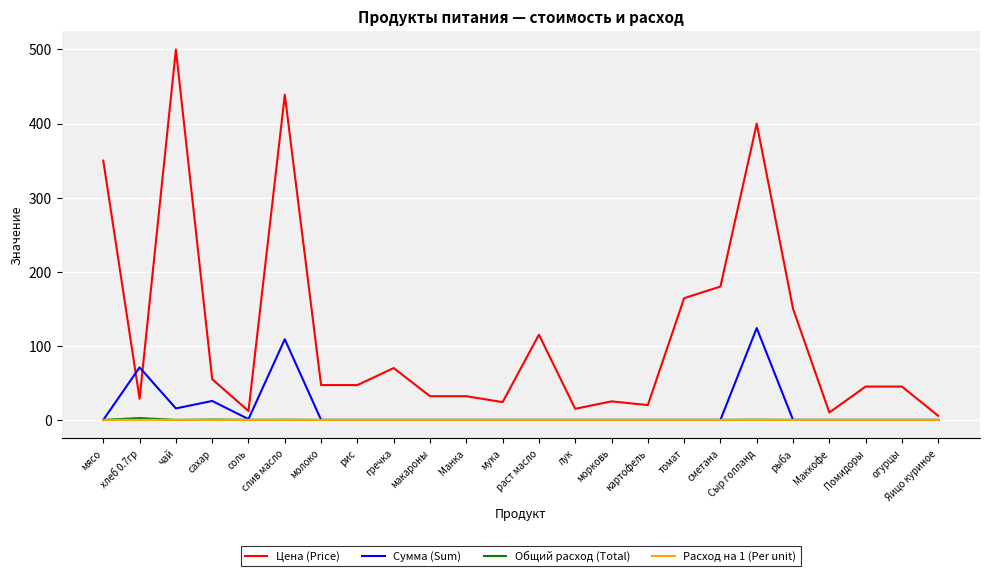

True or false: Цена (Price) and Сумма (Sum) cross at least once.

True